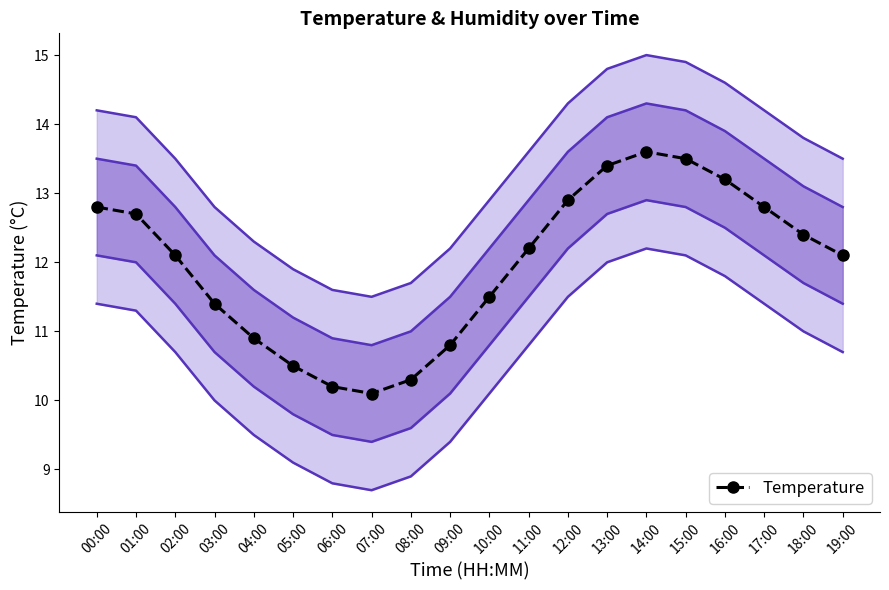

Reading right to left, extract all data points from this chart.

temp_upper2_line: 19:00=13.5	18:00=13.8	17:00=14.2	16:00=14.6	15:00=14.9	14:00=15.0	13:00=14.8	12:00=14.3	11:00=13.6	10:00=12.9	09:00=12.2	08:00=11.7	07:00=11.5	06:00=11.6	05:00=11.9	04:00=12.3	03:00=12.8	02:00=13.5	01:00=14.1	00:00=14.2
temp_upper1_line: 19:00=12.8	18:00=13.1	17:00=13.5	16:00=13.9	15:00=14.2	14:00=14.3	13:00=14.1	12:00=13.6	11:00=12.9	10:00=12.2	09:00=11.5	08:00=11.0	07:00=10.8	06:00=10.9	05:00=11.2	04:00=11.6	03:00=12.1	02:00=12.8	01:00=13.4	00:00=13.5
temp_lower1_line: 19:00=11.4	18:00=11.7	17:00=12.1	16:00=12.5	15:00=12.8	14:00=12.9	13:00=12.7	12:00=12.2	11:00=11.5	10:00=10.8	09:00=10.1	08:00=9.6	07:00=9.4	06:00=9.5	05:00=9.8	04:00=10.2	03:00=10.7	02:00=11.4	01:00=12.0	00:00=12.1
temp_lower2_line: 19:00=10.7	18:00=11.0	17:00=11.4	16:00=11.8	15:00=12.1	14:00=12.2	13:00=12.0	12:00=11.5	11:00=10.8	10:00=10.1	09:00=9.4	08:00=8.9	07:00=8.7	06:00=8.8	05:00=9.1	04:00=9.5	03:00=10.0	02:00=10.7	01:00=11.3	00:00=11.4
temperature: 19:00=12.1	18:00=12.4	17:00=12.8	16:00=13.2	15:00=13.5	14:00=13.6	13:00=13.4	12:00=12.9	11:00=12.2	10:00=11.5	09:00=10.8	08:00=10.3	07:00=10.1	06:00=10.2	05:00=10.5	04:00=10.9	03:00=11.4	02:00=12.1	01:00=12.7	00:00=12.8